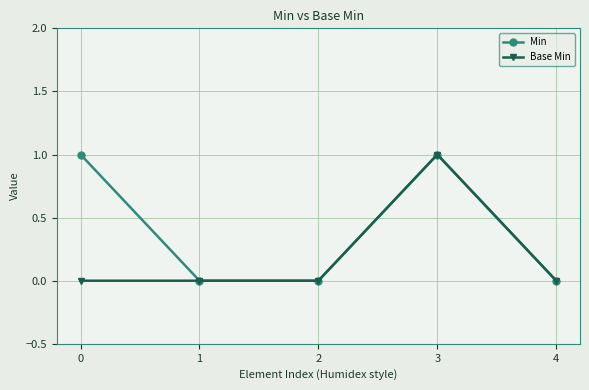

What are all the series names shown in the legend?

Min, Base Min